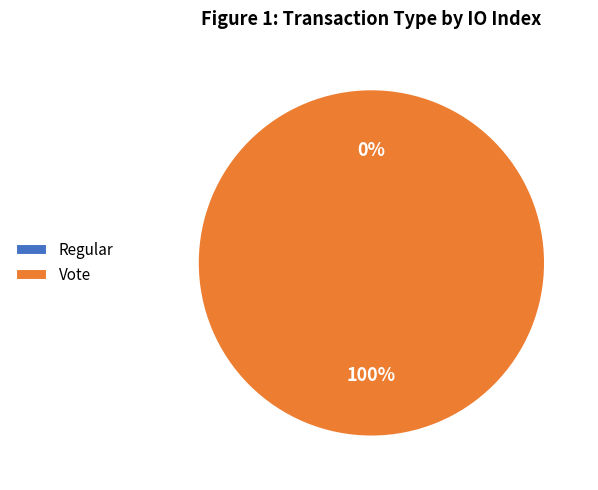

What is the smallest slice in the pie chart?

Regular